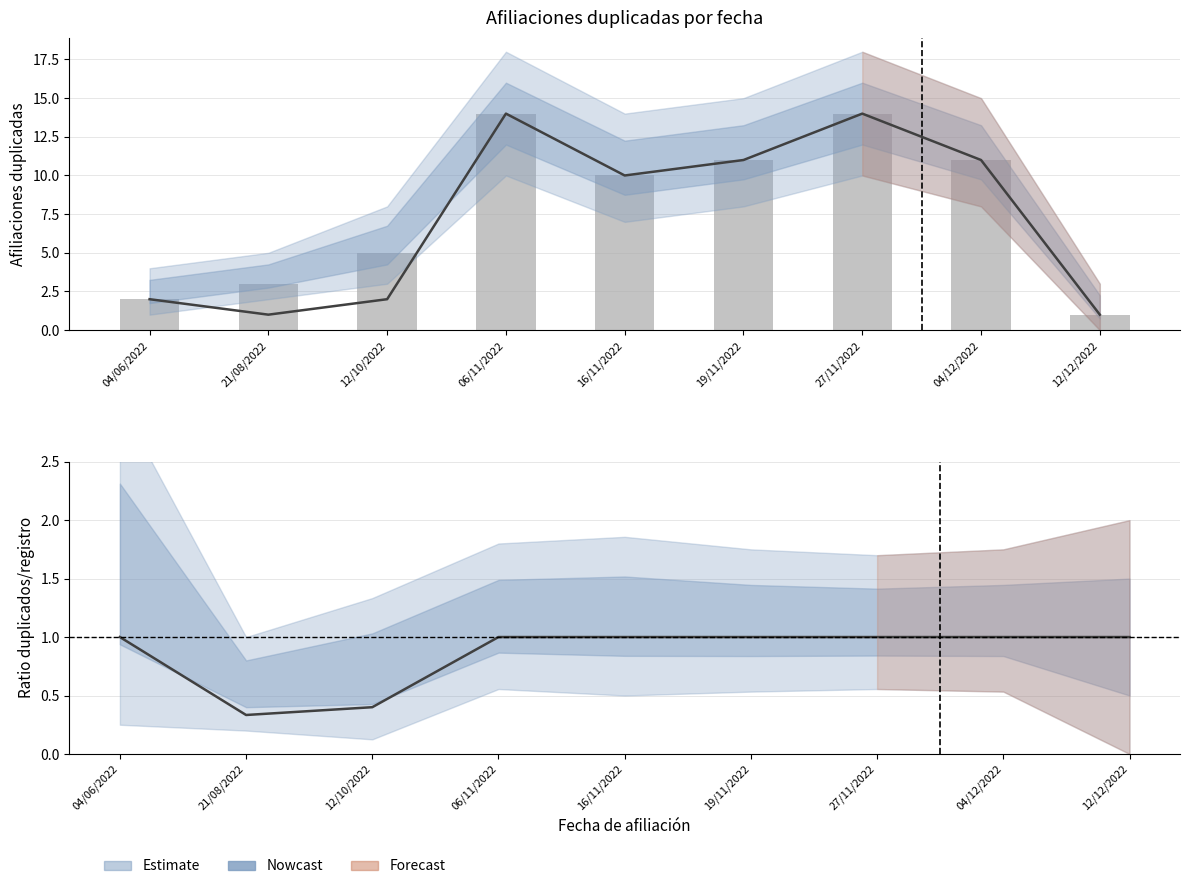

At which label does Registro acumulado reach its minimum?

12/12/2022